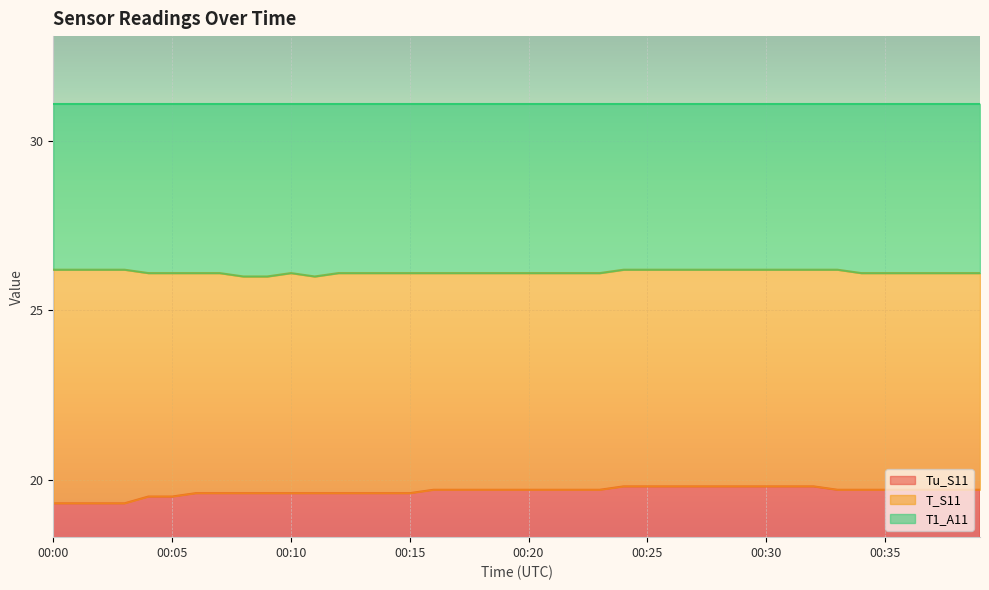

What is the sum of the Tu_S11 values at 00:23 and 00:20?

39.4